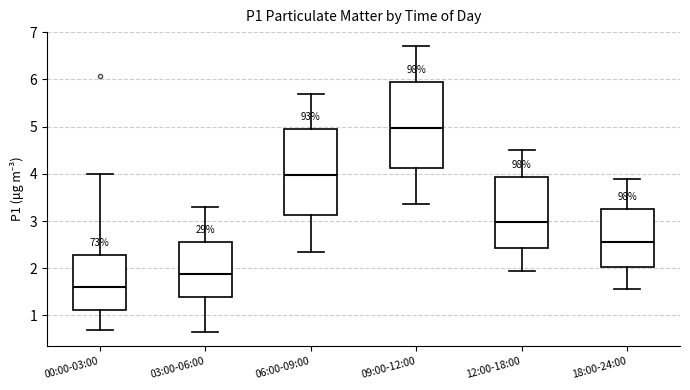

Which box has the lowest median line?

00:00-03:00